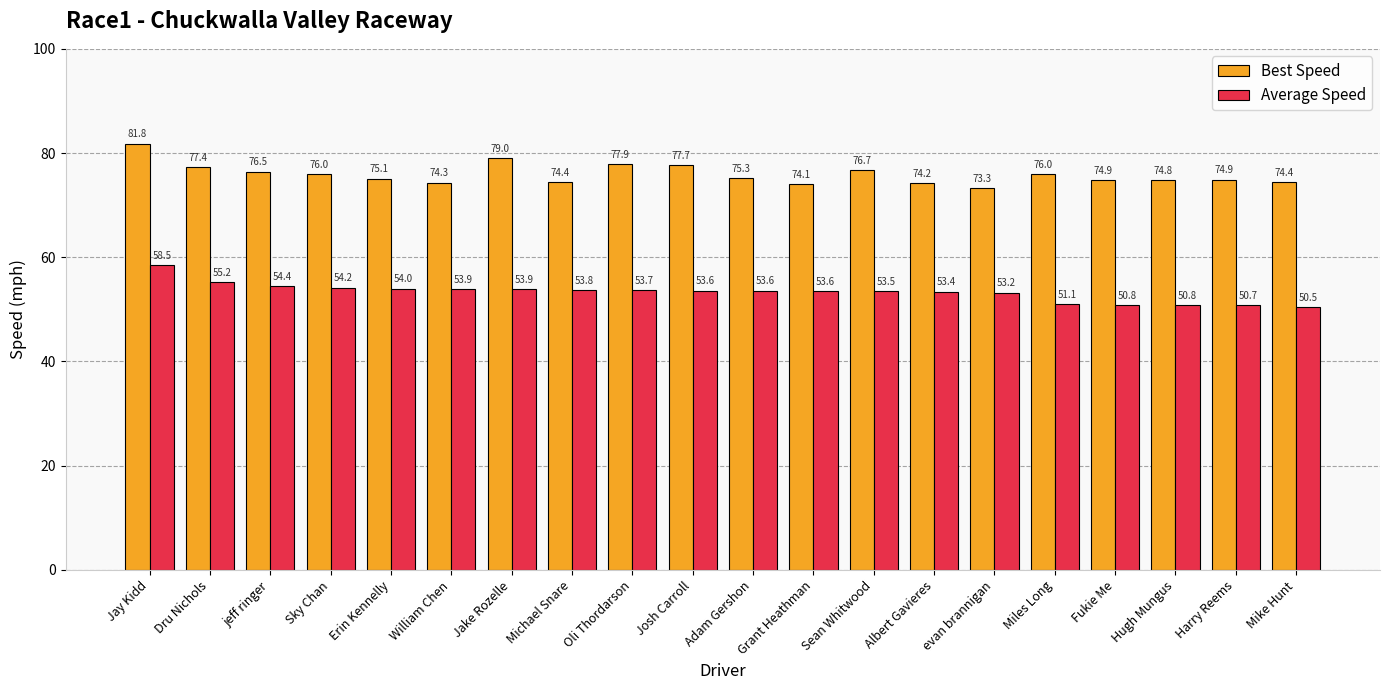

The value of Best Speed at Erin Kennelly is 75.1. True or false?

True